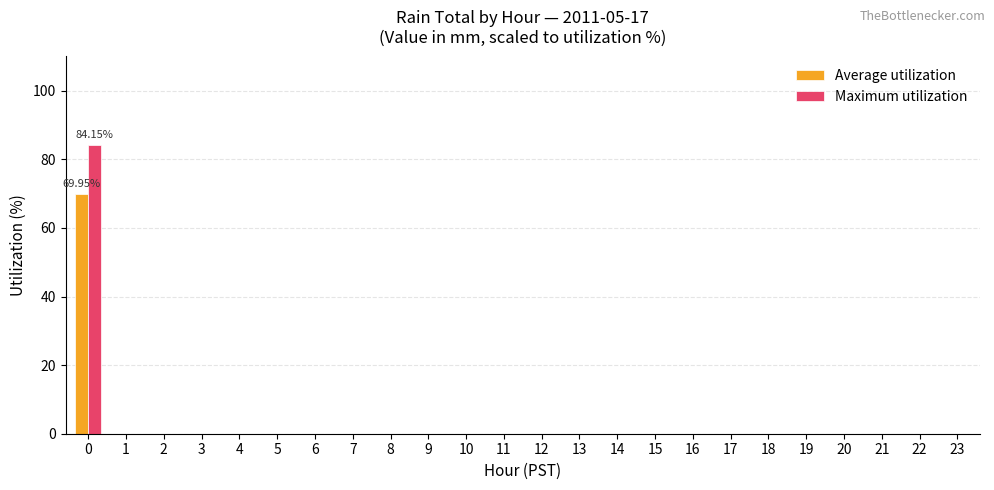

Count the number of categories in the chart.

24